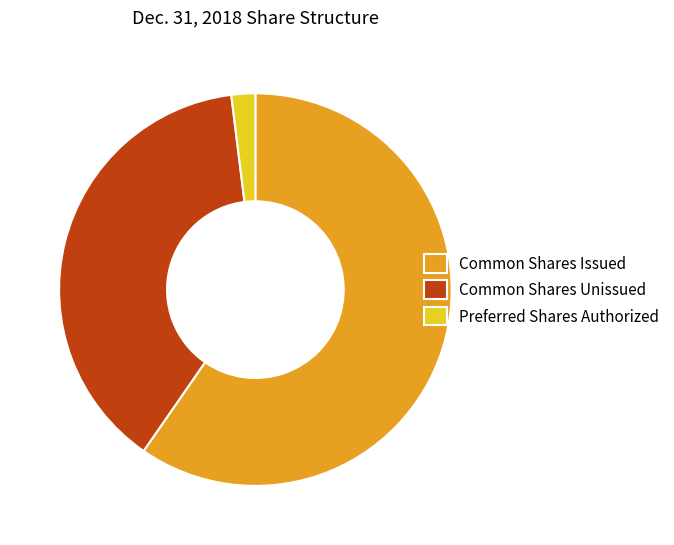

How many slices are in this pie chart?

3